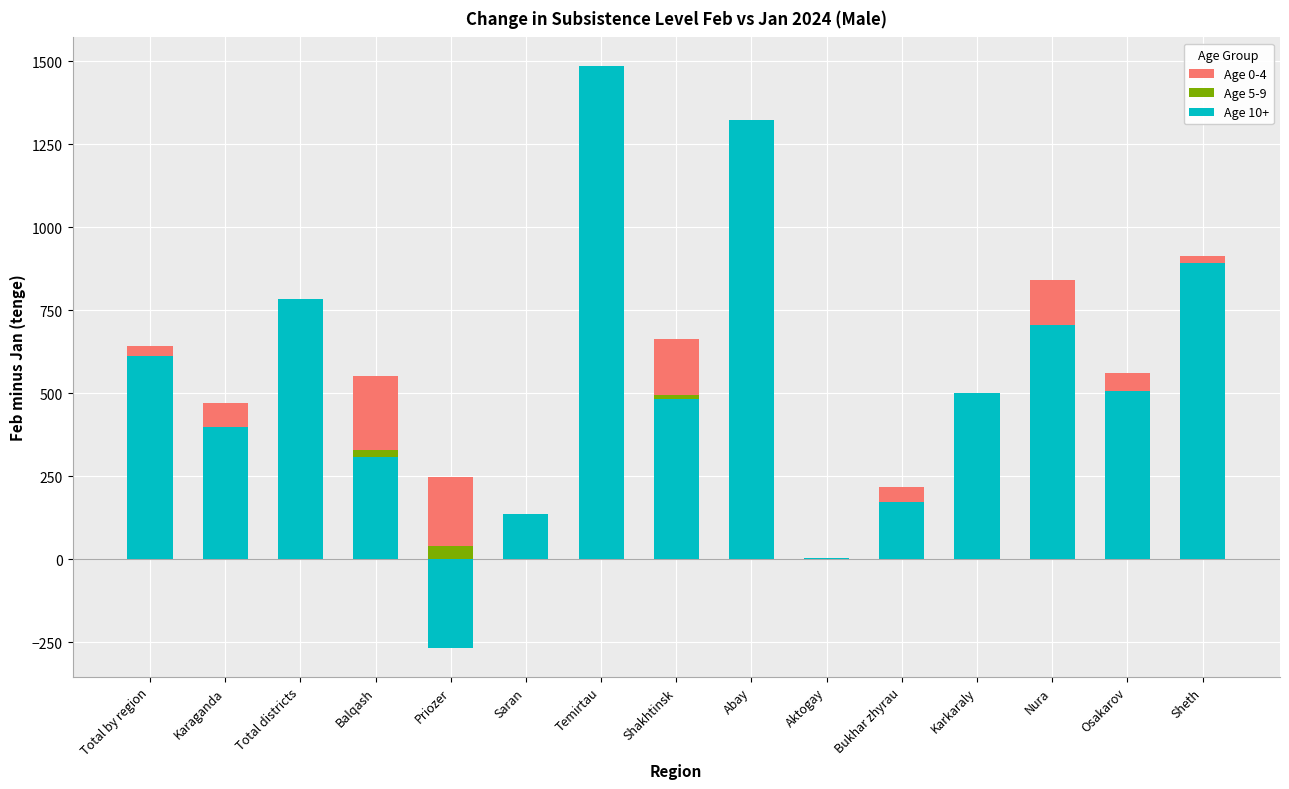

Which category has the highest value in the Age 0-4 series?

Temirtau